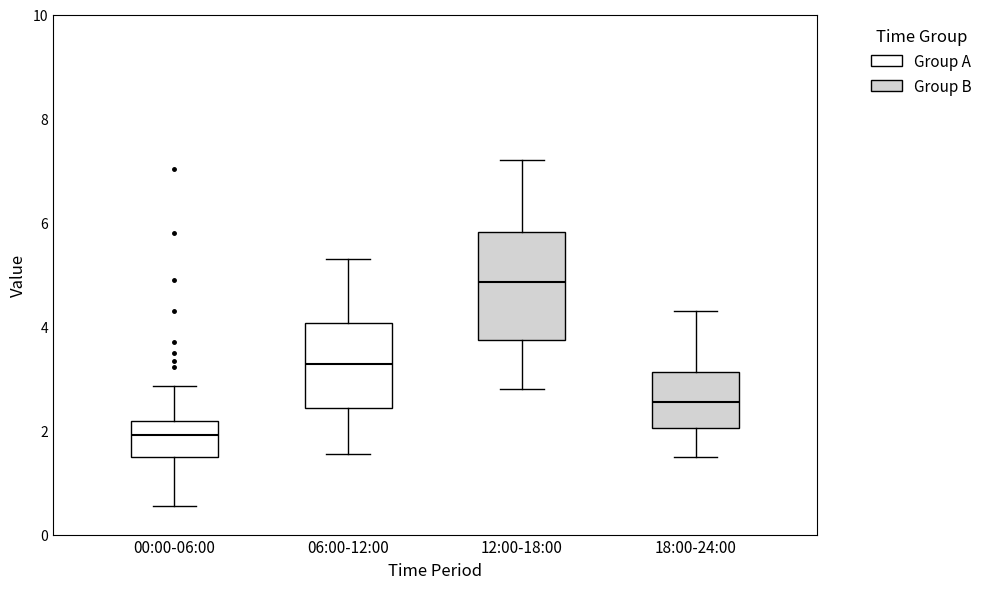

Reading left to right, read every box against the y-axis: the position of its median line, the range the box covers, and the ends of its whiskers. The values are not printed on the chart, so give them approximately, as read against the axis.

00:00-06:00: median 2.0, box 1.4 to 2.2, whiskers 0.6 to 2.8
06:00-12:00: median 3.2, box 2.4 to 4.0, whiskers 1.6 to 5.4
12:00-18:00: median 4.8, box 3.8 to 5.8, whiskers 2.8 to 7.2
18:00-24:00: median 2.6, box 2.0 to 3.2, whiskers 1.6 to 4.4